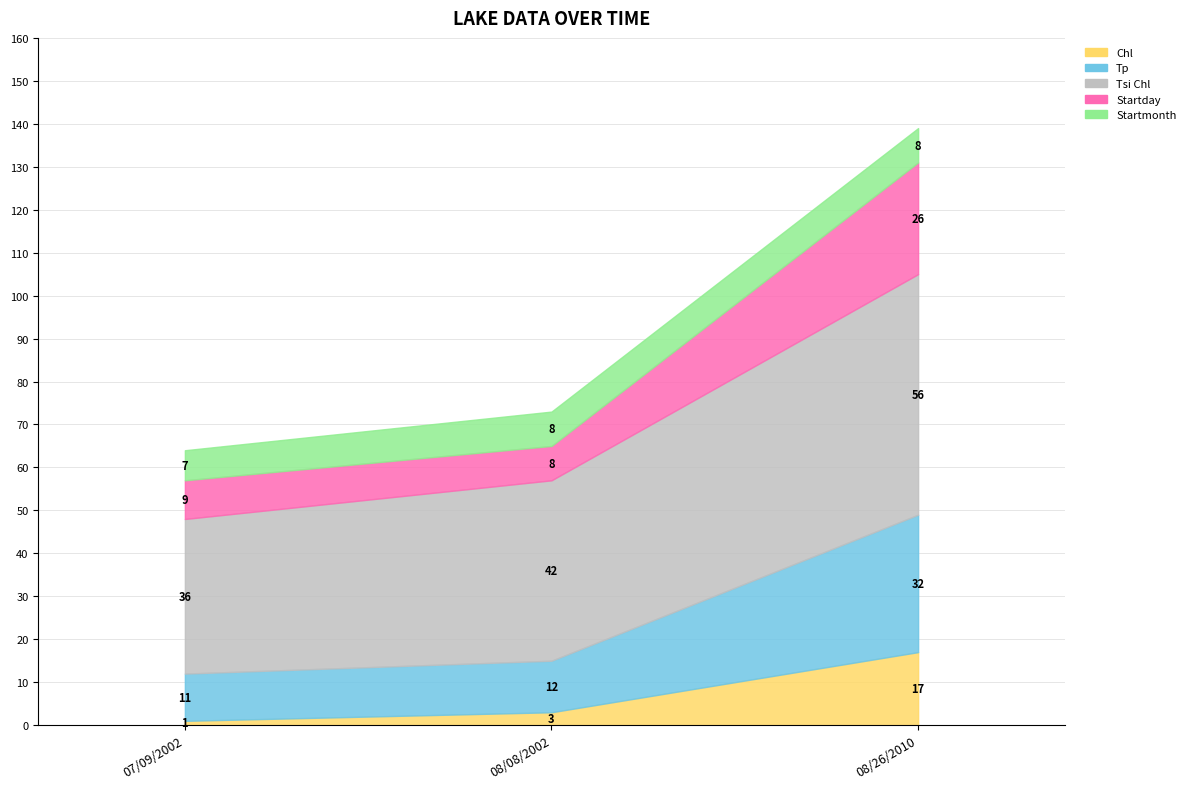

At 08/08/2002, list the series in order from largest to smallest.

Tsi Chl, Tp, Startday, Startmonth, Chl